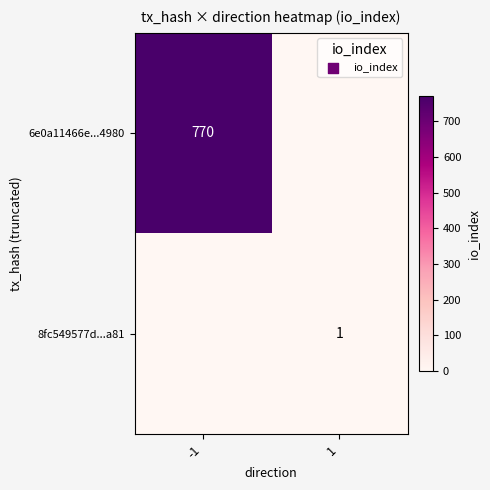

At which category is the sum across all series the highest?

-1